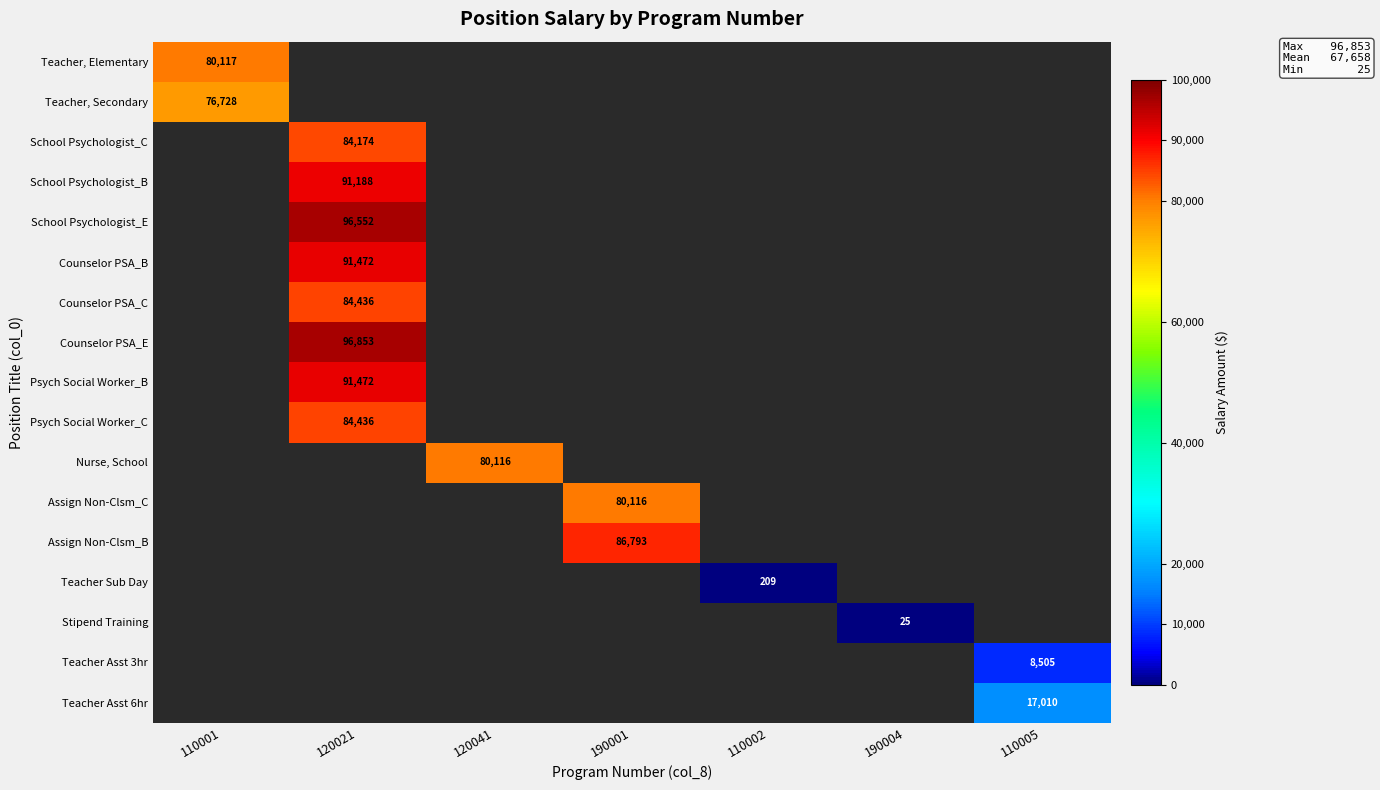

At which category does the chart reach its minimum across all series?

190004